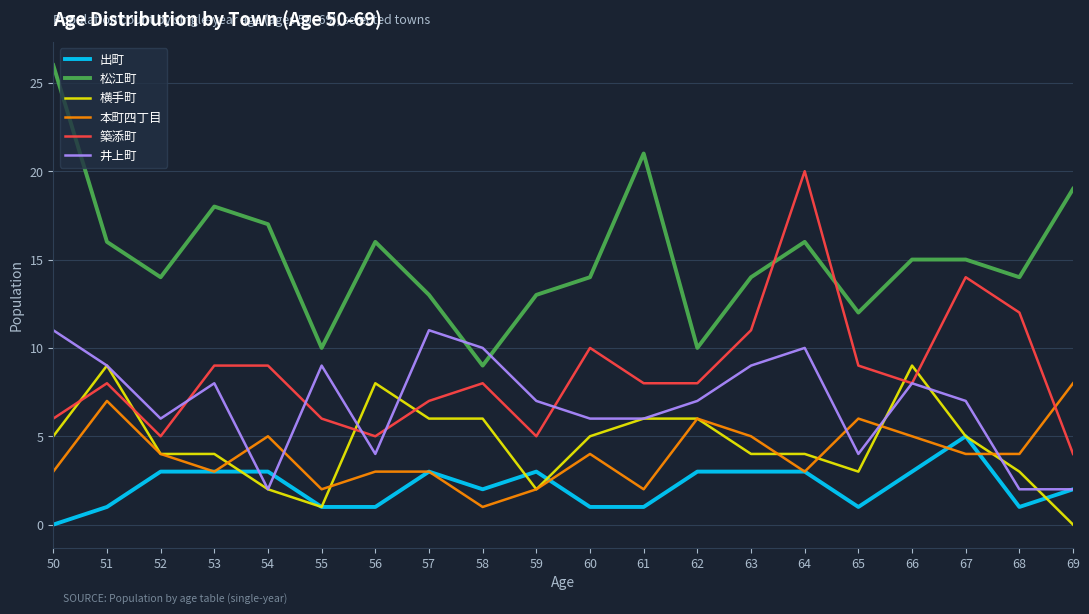

How many distinct data groups are displayed?

6